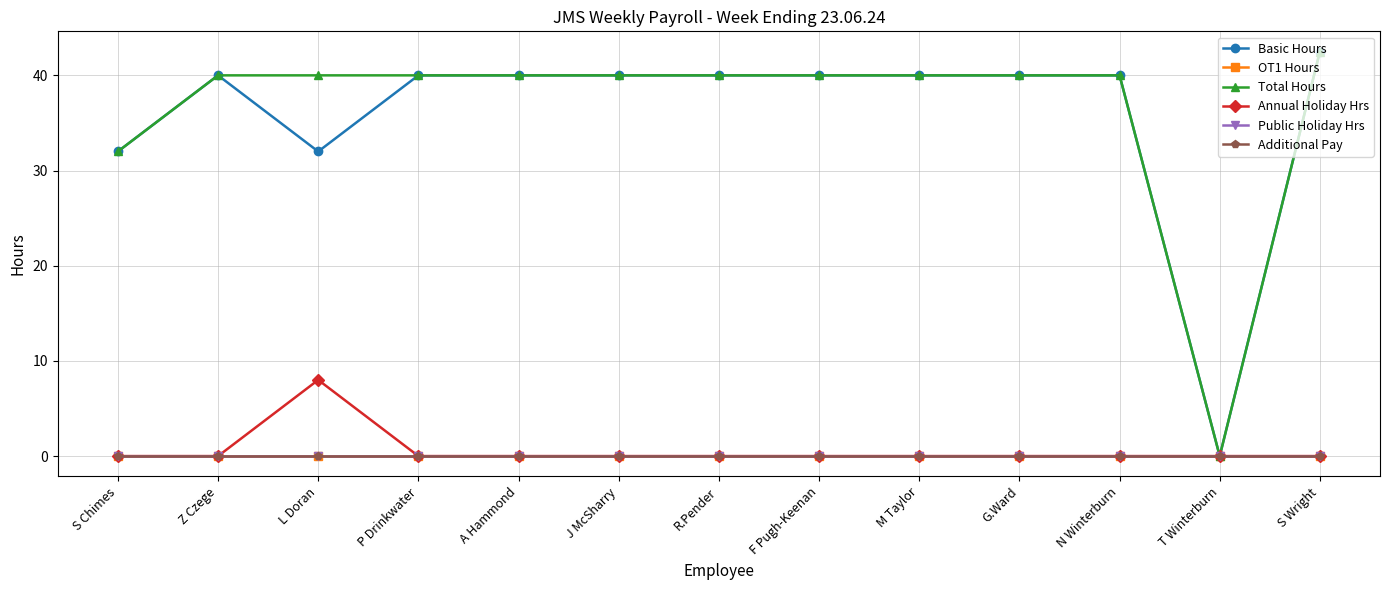

Does the chart have visible grid lines?

Yes